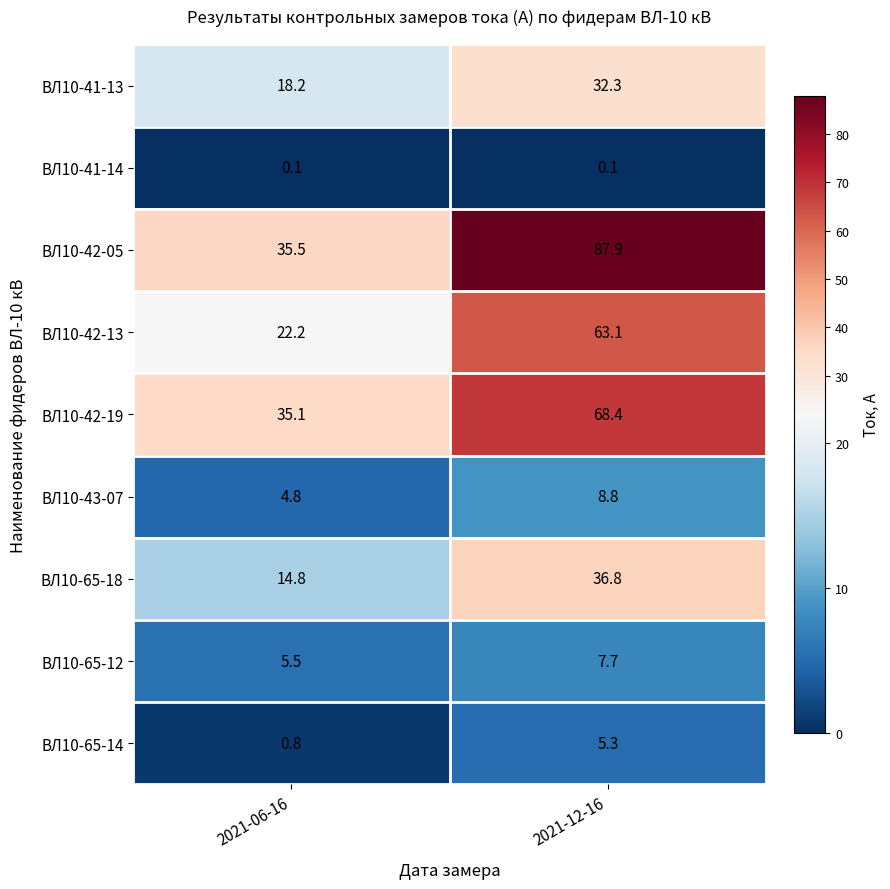

At 2021-12-16, list the series in order from largest to smallest.

ВЛ10-42-05, ВЛ10-42-19, ВЛ10-42-13, ВЛ10-65-18, ВЛ10-41-13, ВЛ10-43-07, ВЛ10-65-12, ВЛ10-65-14, ВЛ10-41-14